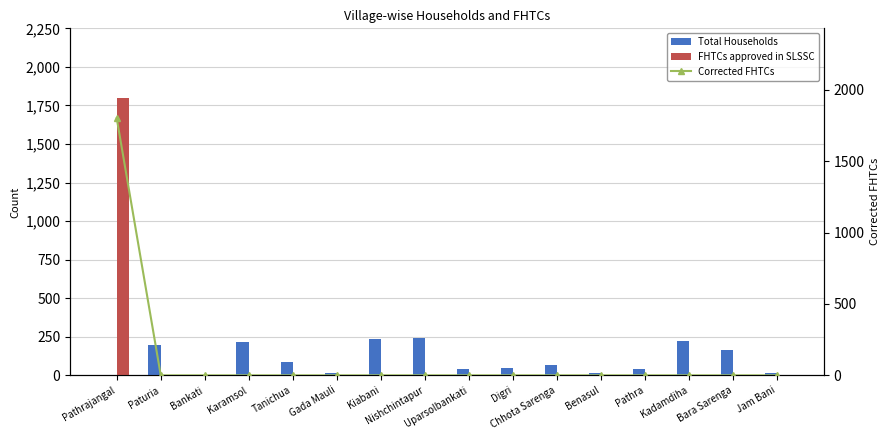

What are all the series names shown in the legend?

Total Households, FHTCs approved in SLSSC, Corrected FHTCs